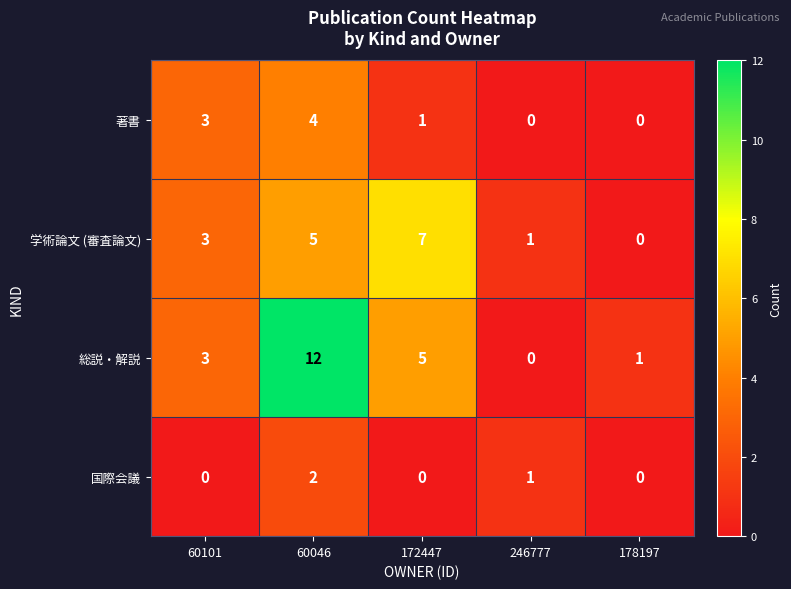

What is the total value across all series at 246777?

2